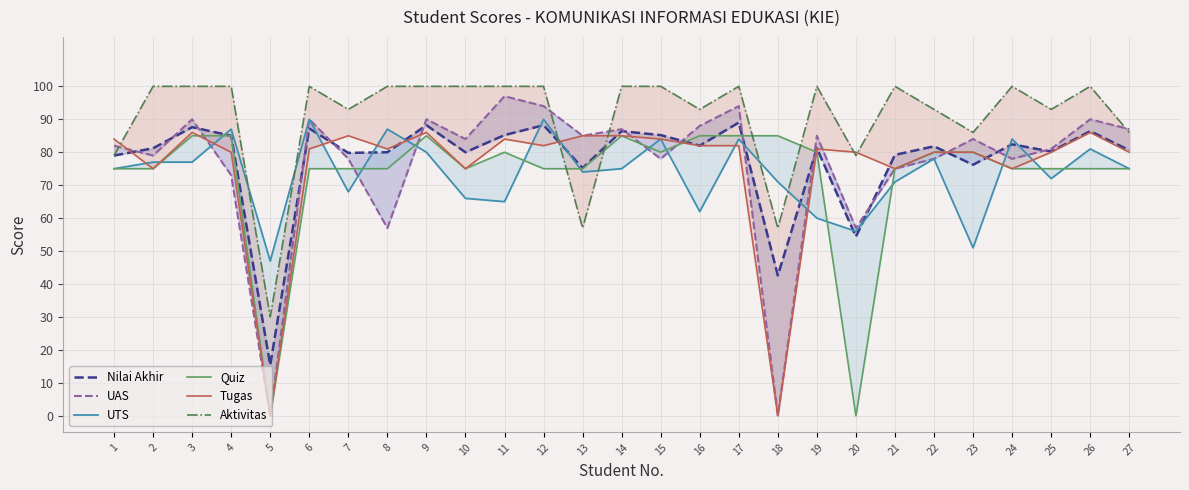

Is this an area chart (filled region under the line)?

No